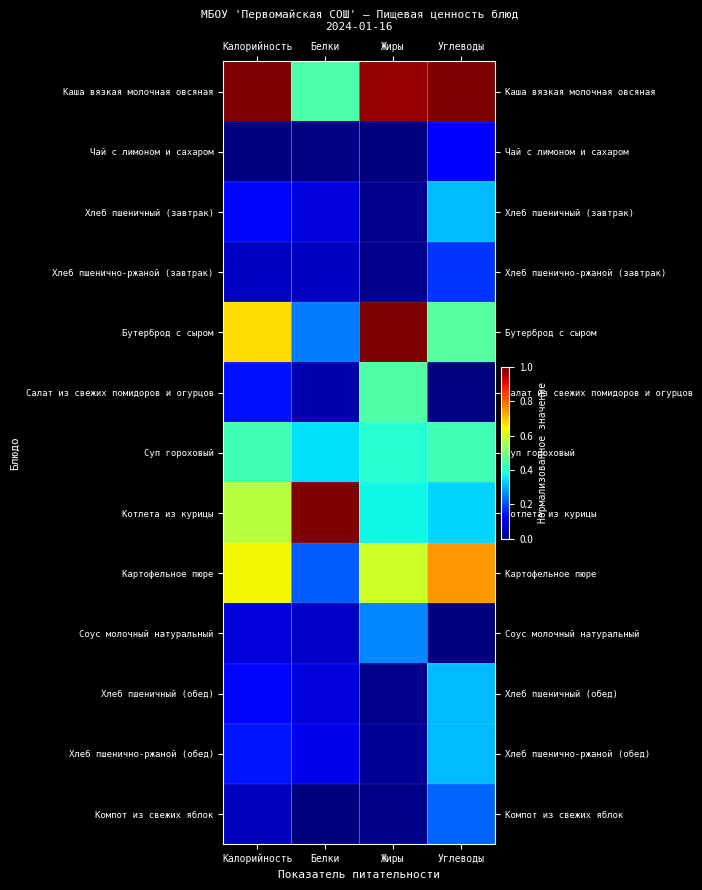

How many data points does each series have?

4